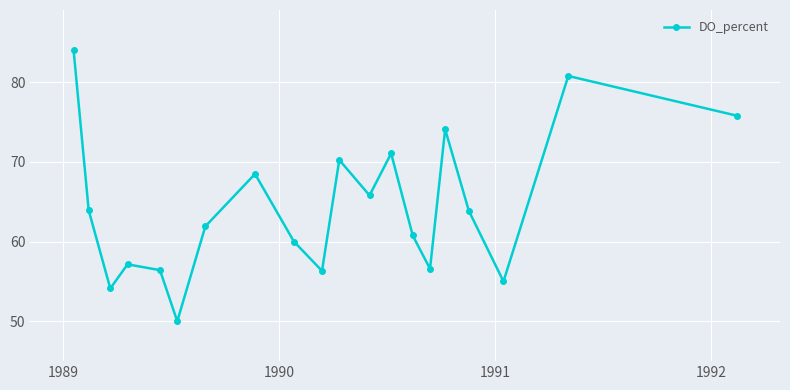

What is the difference between the maximum and minimum values?

34.0